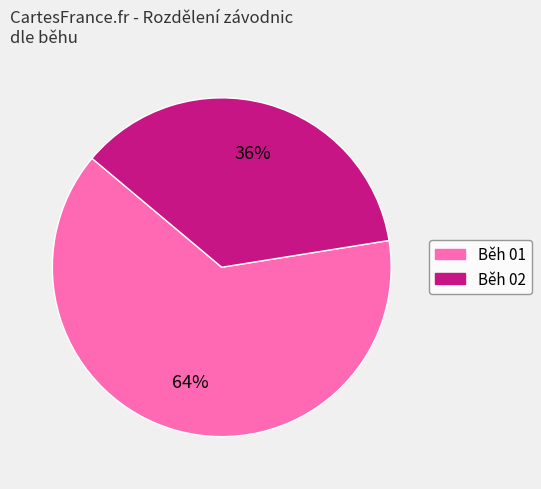

The Běh 02 slice represents 26% of the pie. True or false?

False